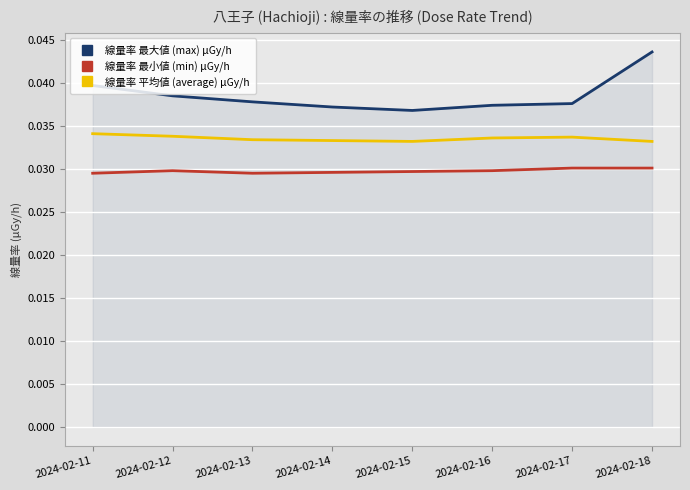

Is the value of 線量率 最大値 (max) μGy/h at 2024-02-16 greater than the value of 線量率 平均値 (average) μGy/h at 2024-02-15?

Yes